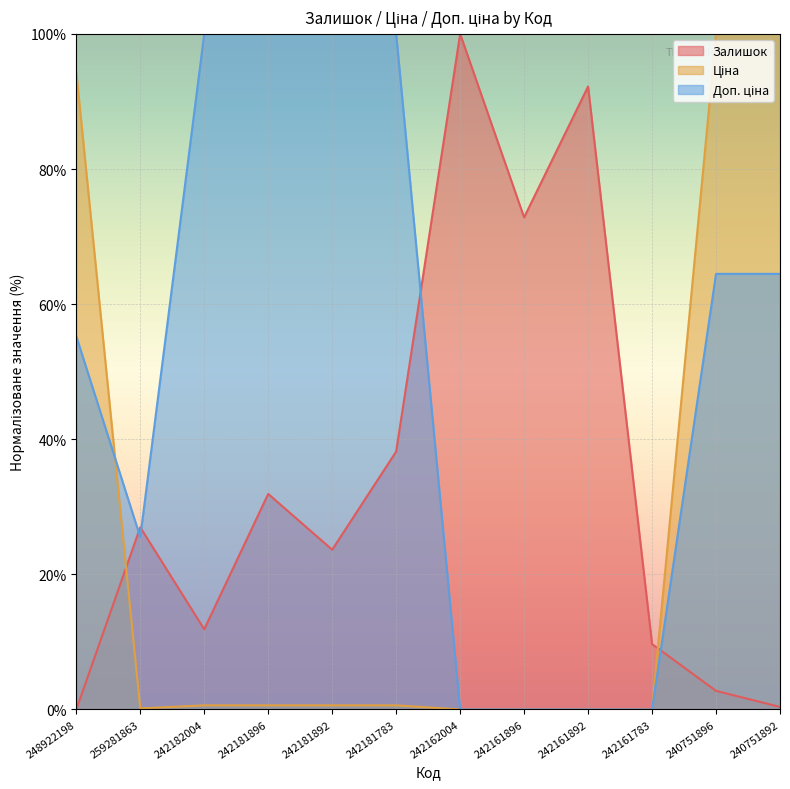

What is the difference between the second highest and minimum values in the Доп. ціна series?

100.0